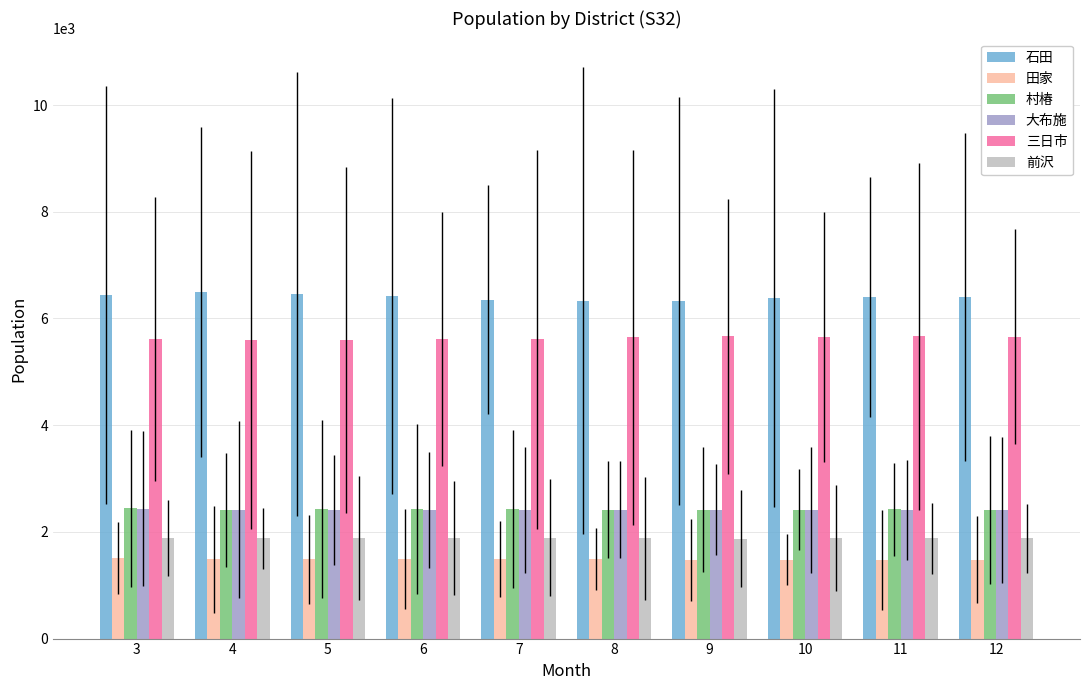

Where does the 田家 series first go above 1486?

3